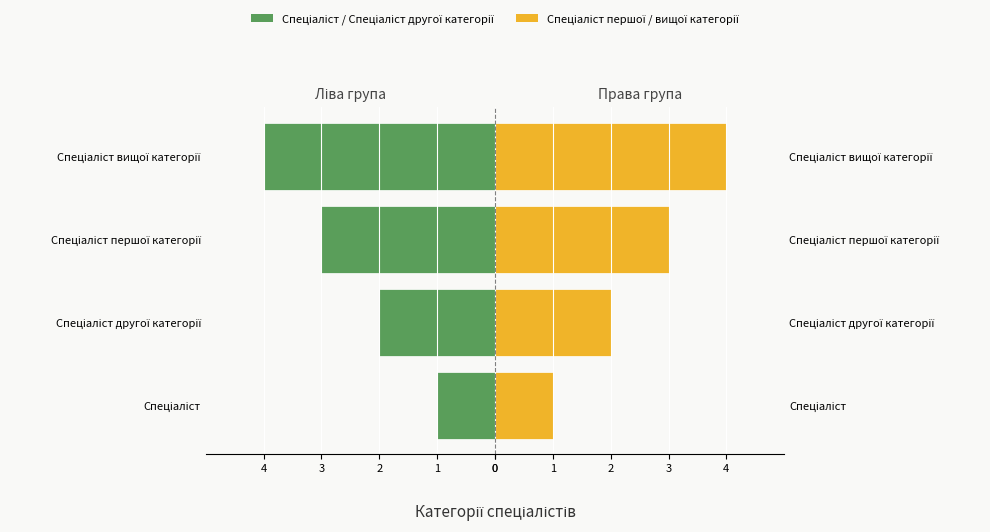

What is the difference between the Спеціаліст першої / вищої категорії values at Спеціаліст вищої категорії and Спеціаліст?

3